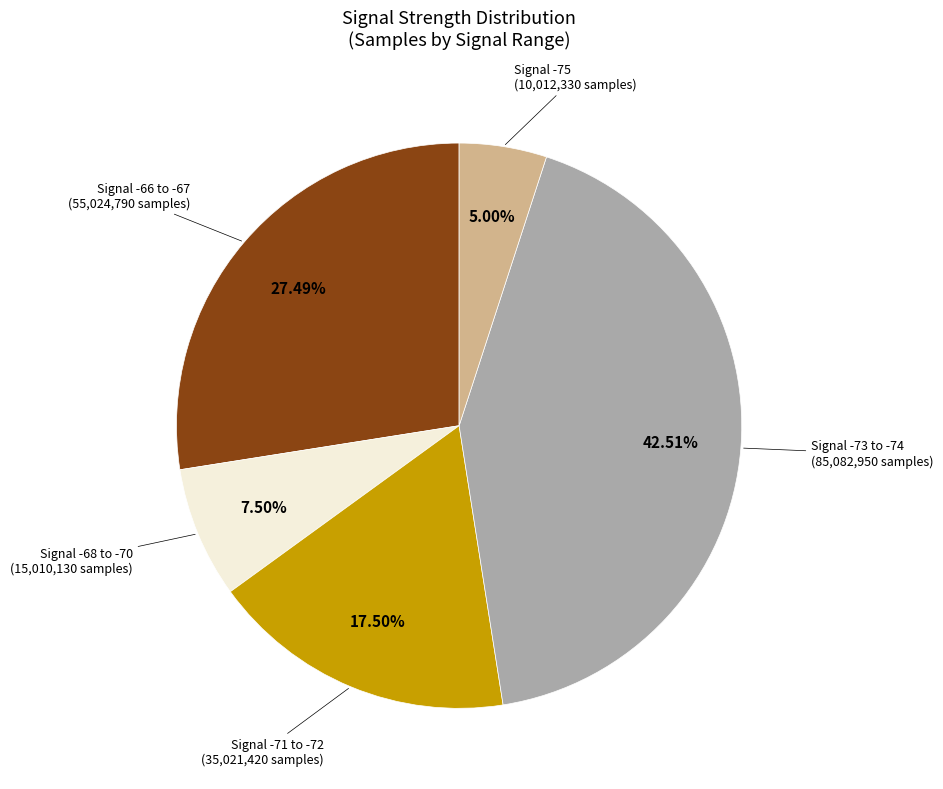

Is there a majority slice in this chart?

No